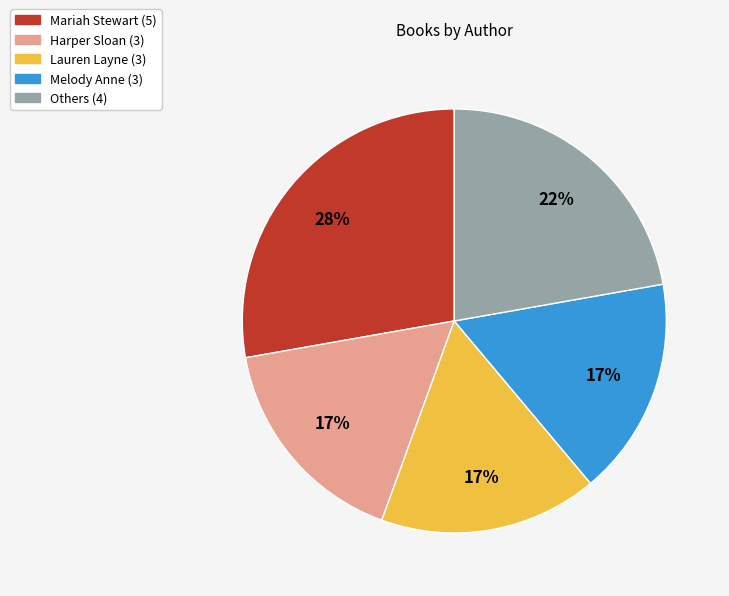

Does any single category account for the majority?

No